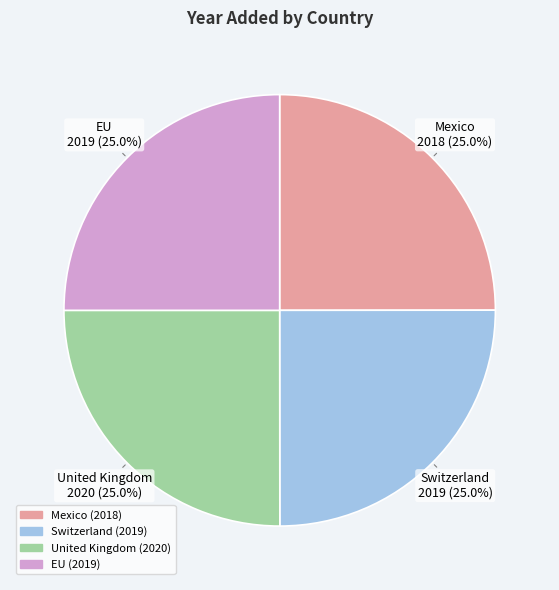

Approximately how many times larger is the value at Switzerland compared to EU?

1.0